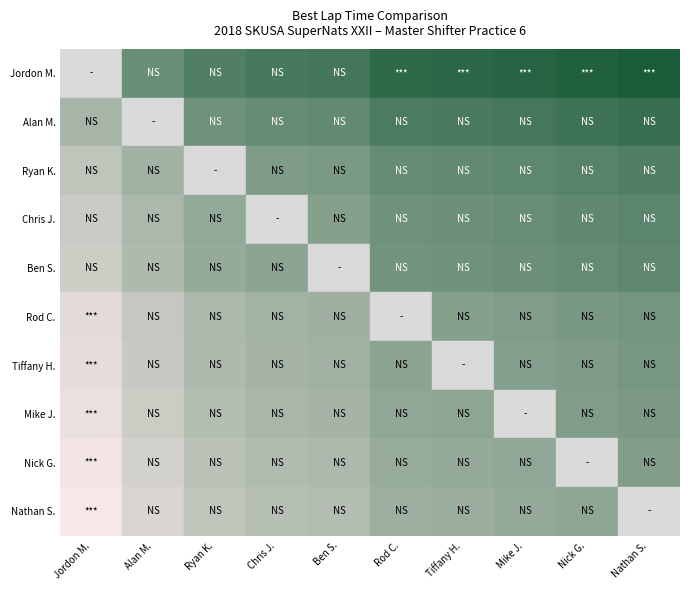

Which label corresponds to the smallest value in the chart?

Jordon Musser